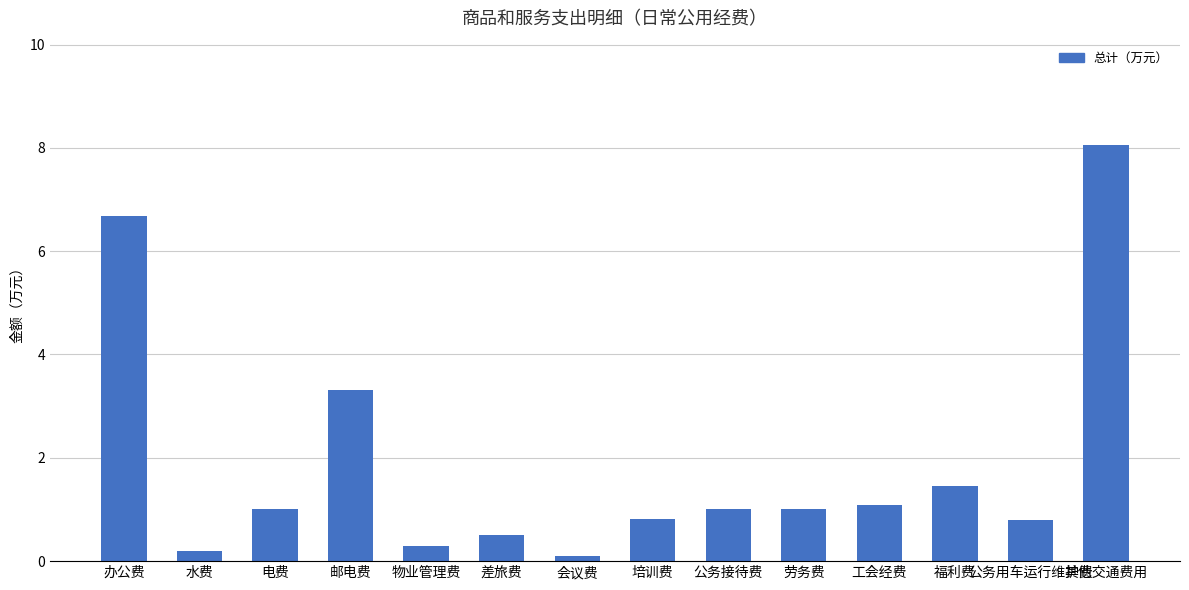

Does the chart contain any negative values?

No